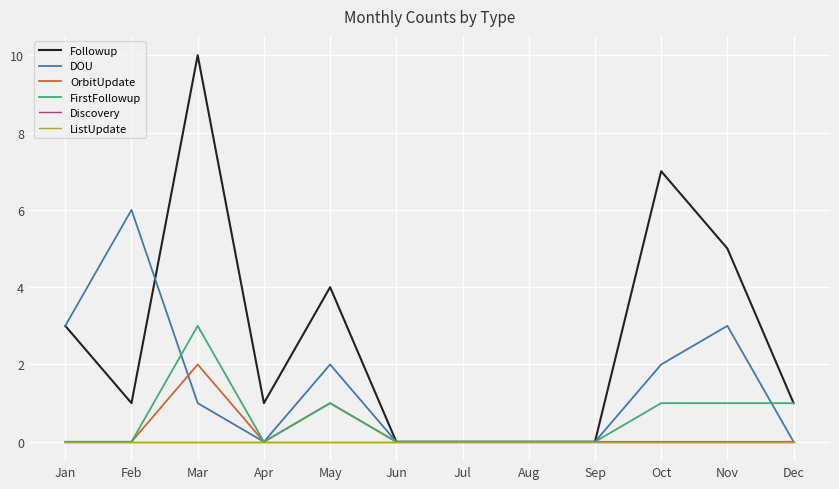

List the series in order of their peak value, lowest first.

Discovery, ListUpdate, OrbitUpdate, FirstFollowup, DOU, Followup